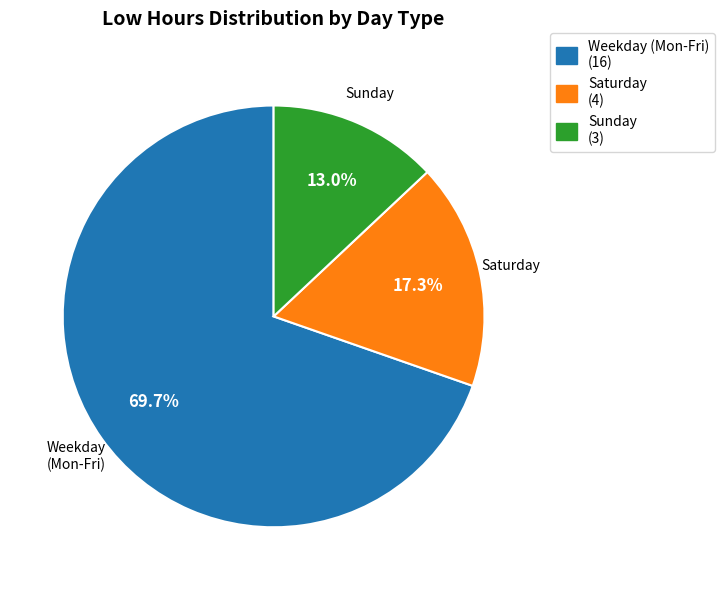

Rank the categories by value from highest to lowest.

Weekday (Mon-Fri), Saturday, Sunday